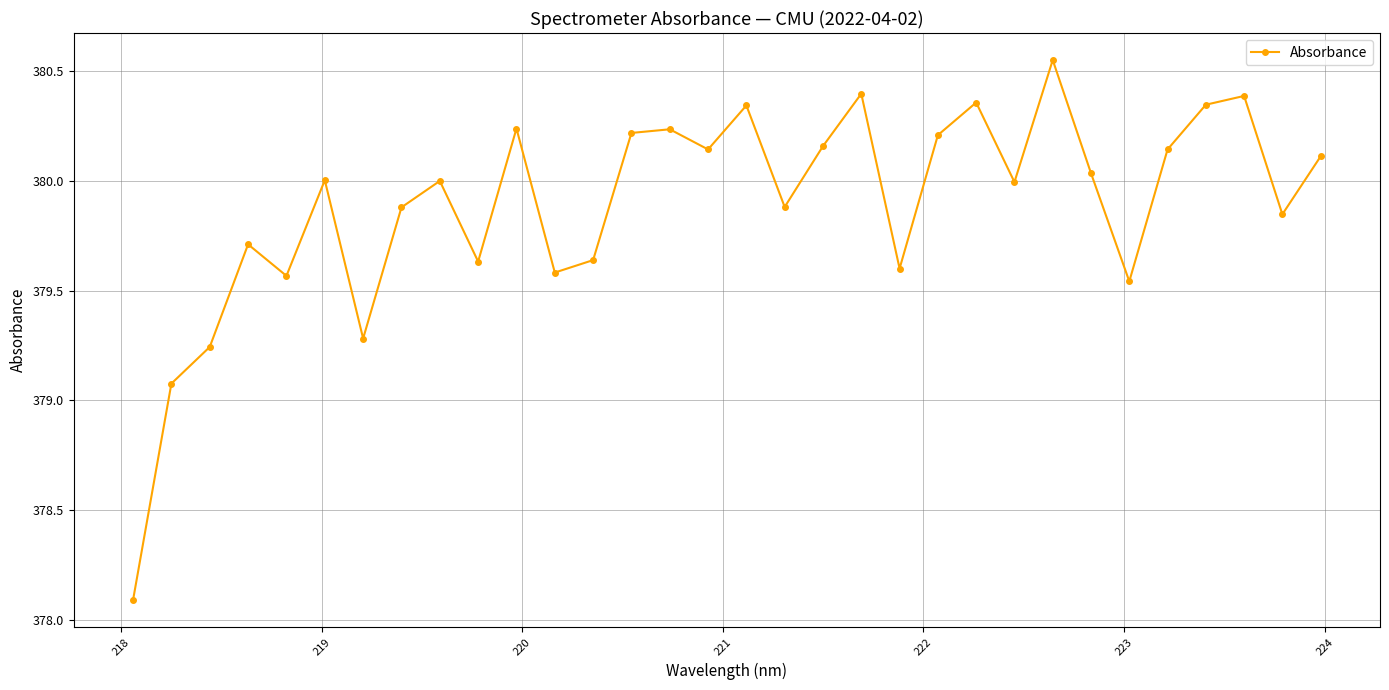

What is the value of the 18th point from the left?

379.9